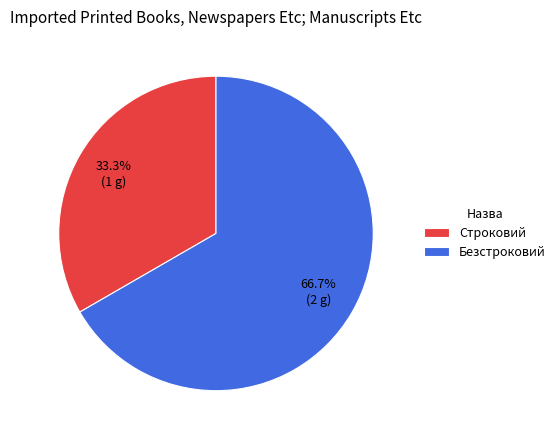

To the nearest percent, what is the difference between the Строковий and Безстроковий slice percentages?

33%